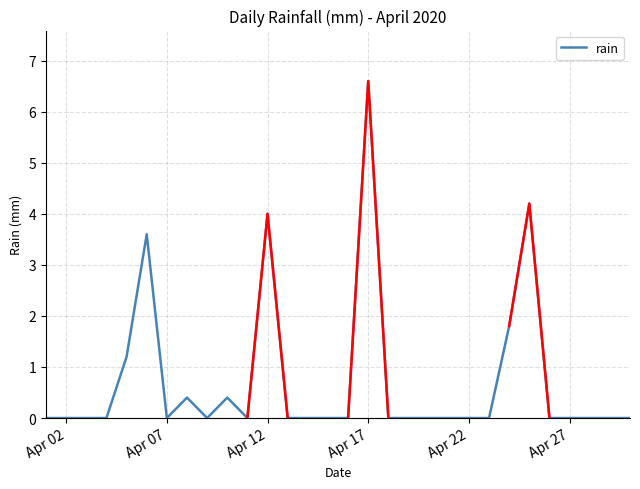

True or false: rain has a value of 0.0 at Apr 22.

True